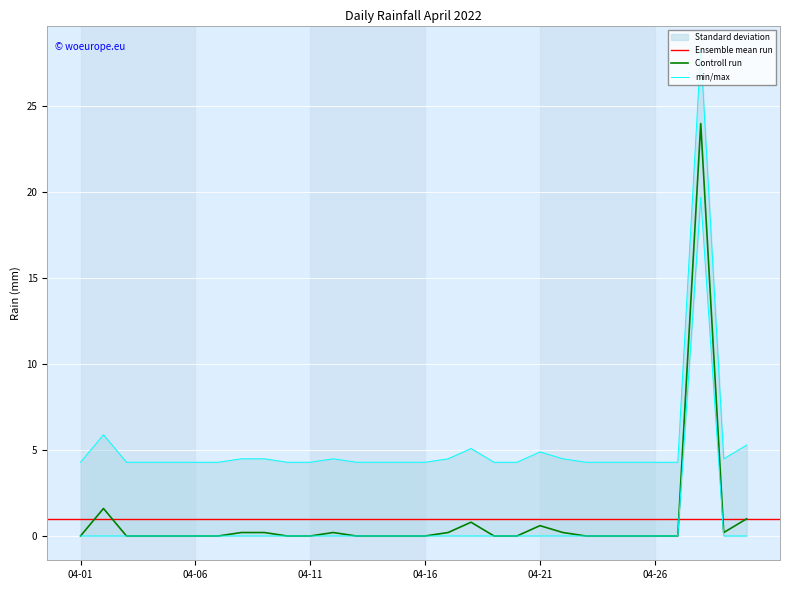

Count the number of values greater than 0.

11